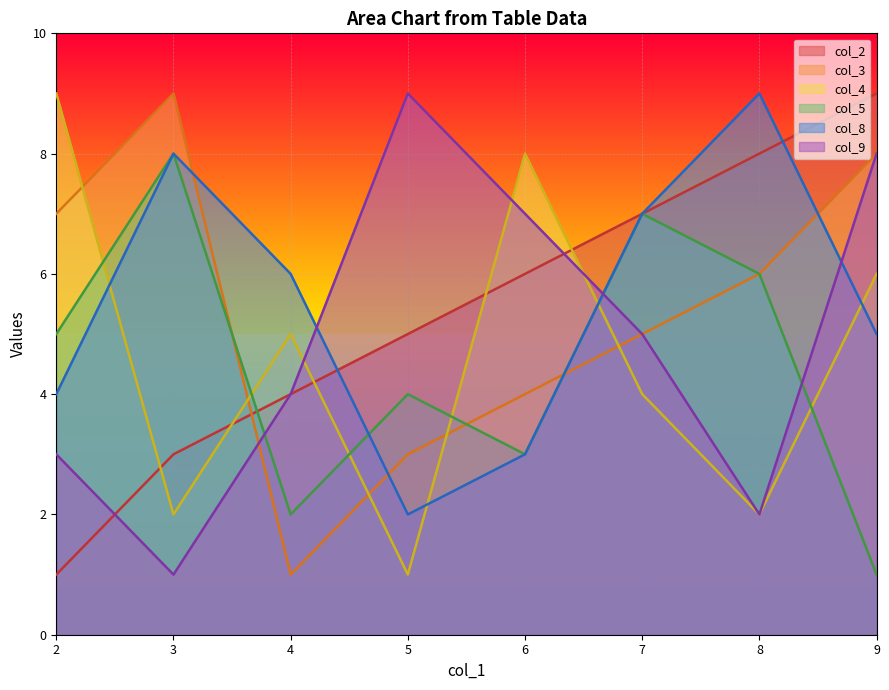

What is the difference between the col_5 values at 2 and 9?

4